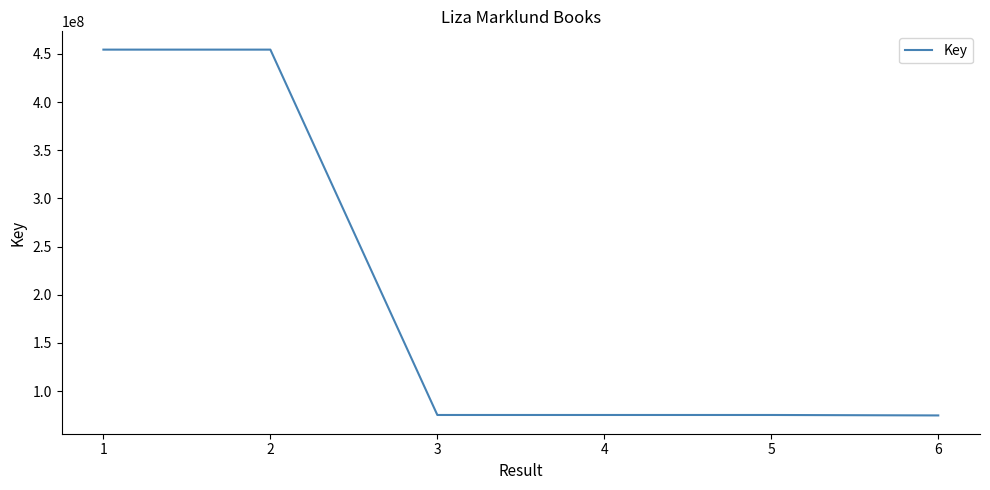

What is the difference between the maximum and second lowest values?

379215101